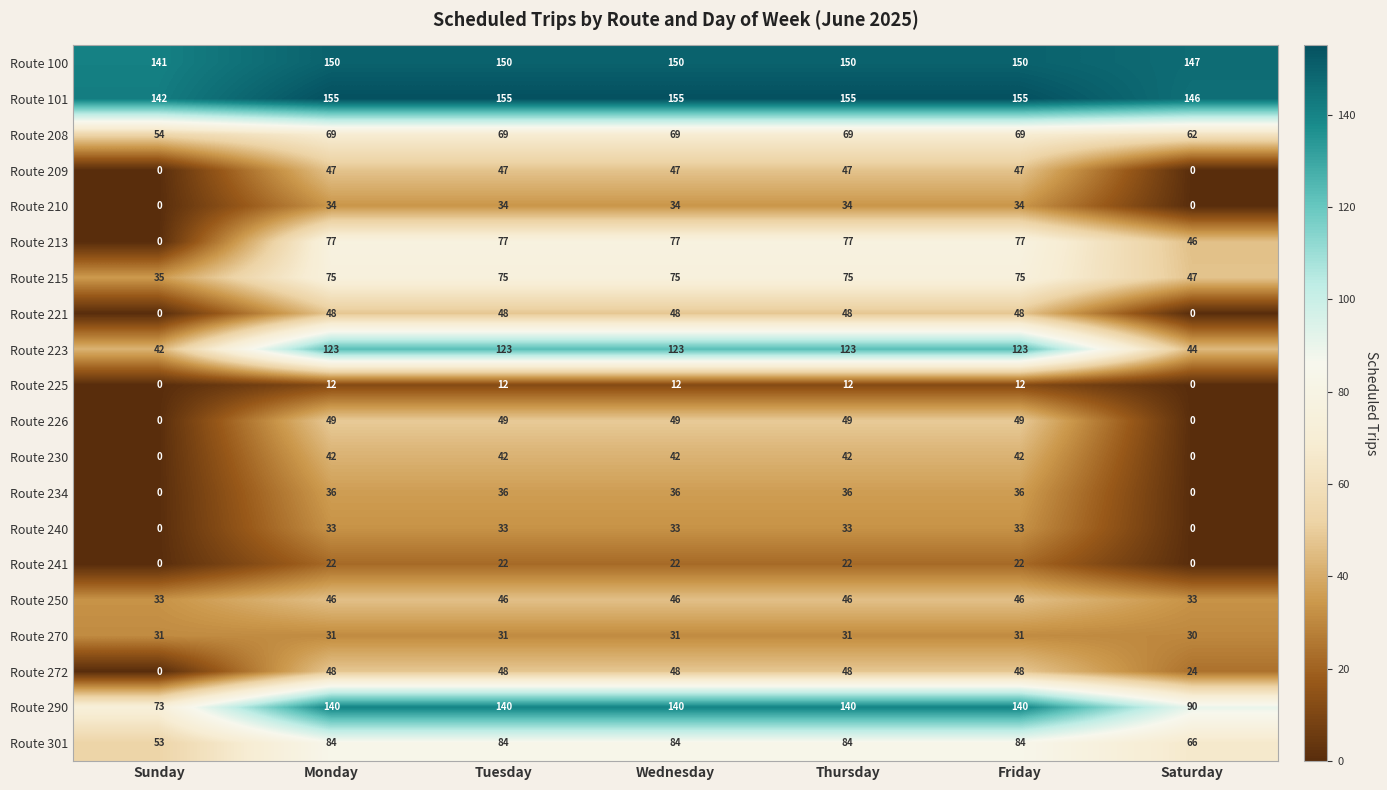

What is the sum of all Route 208 values?

461